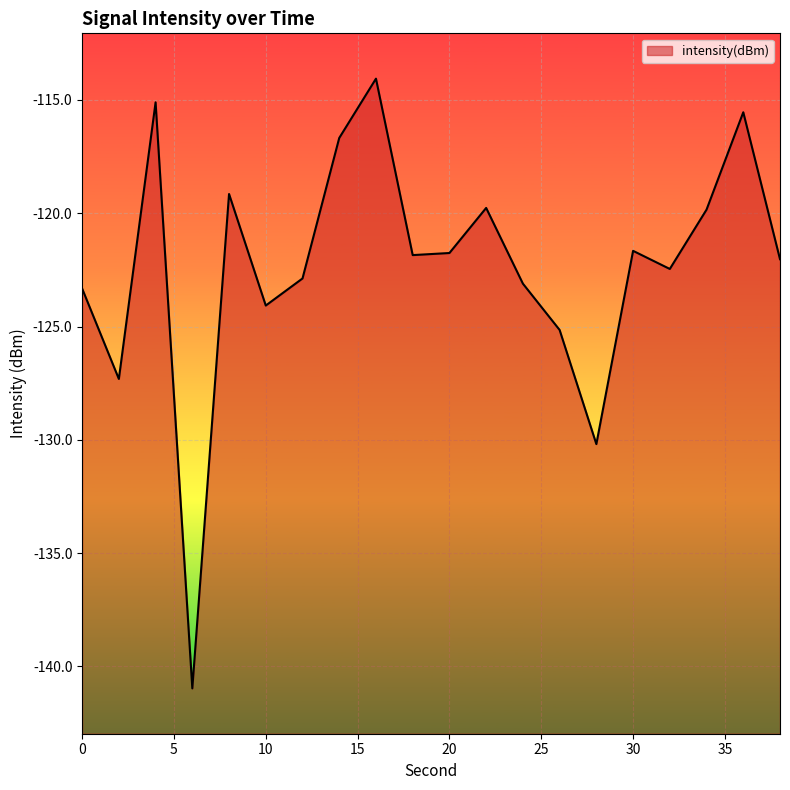

The chart shows a value of -122.0 at 38. True or false?

True